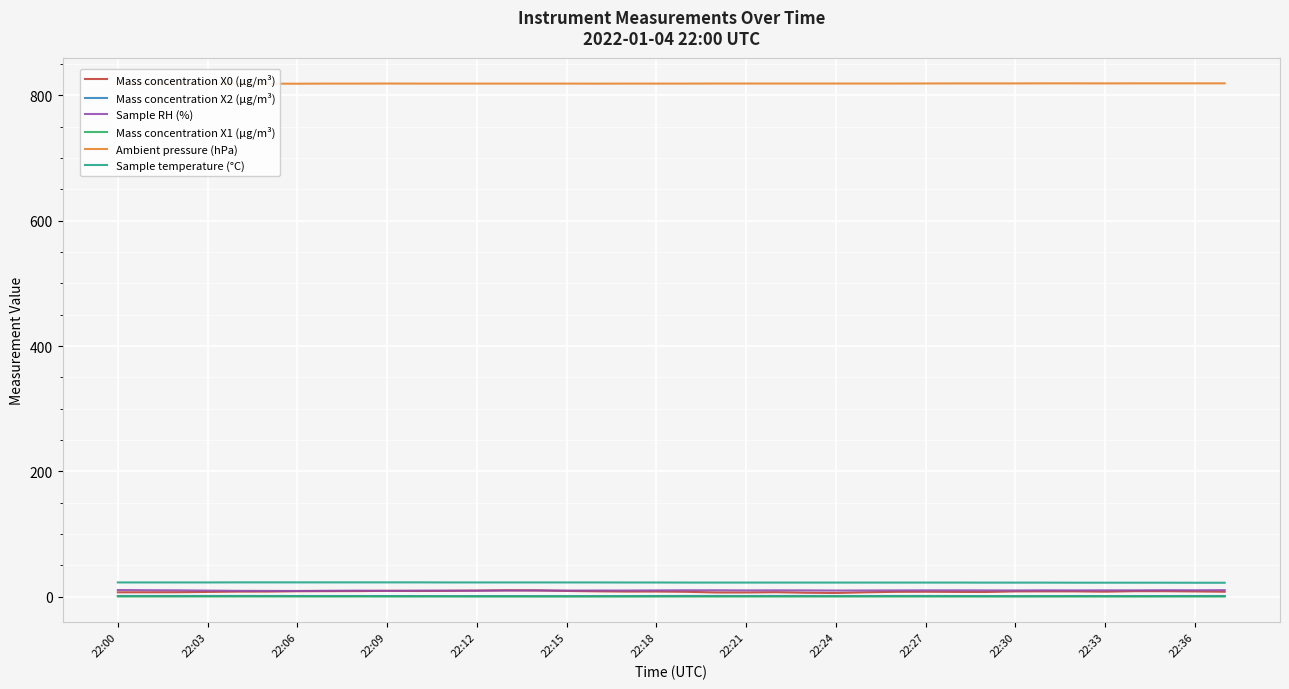

What are all the series names shown in the legend?

Mass concentration X0 (μg/m³), Mass concentration X2 (μg/m³), Sample RH (%), Mass concentration X1 (μg/m³), Ambient pressure (hPa), Sample temperature (°C)